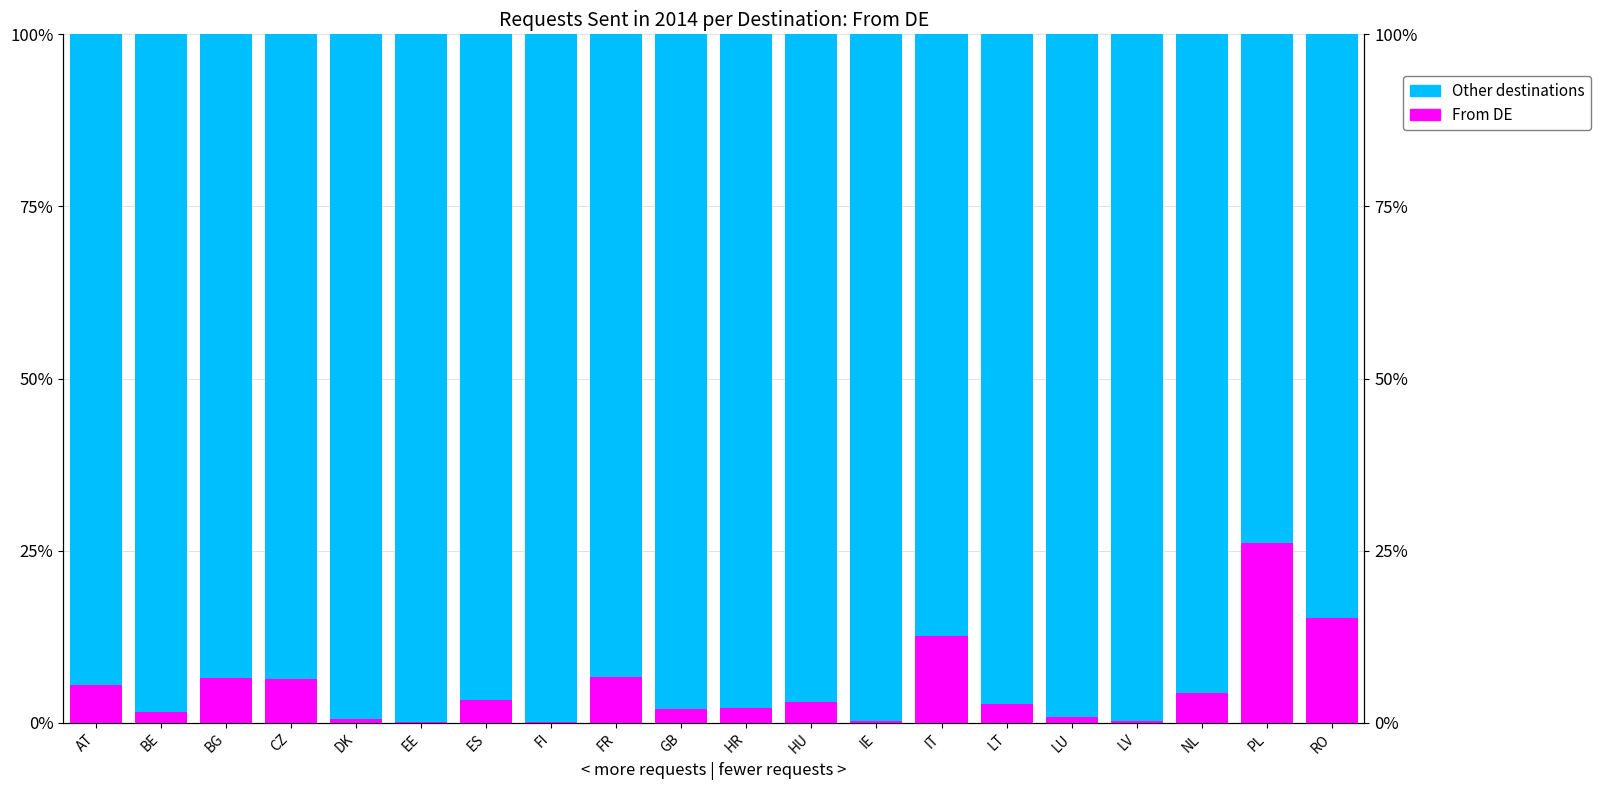

True or false: From DE has a value of 0.8 at ES.

False